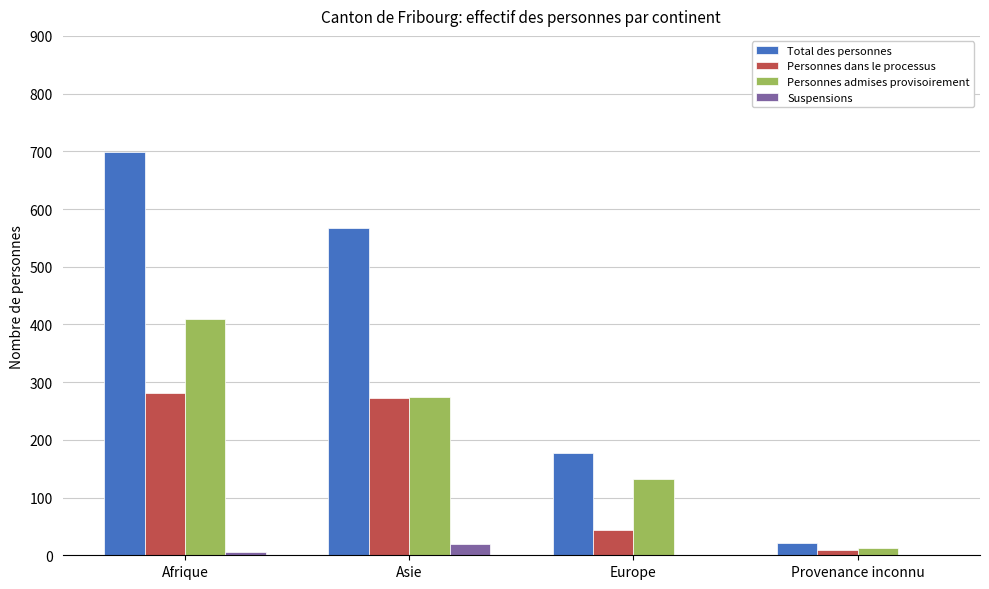

What is the approximate value of Suspensions at Asie?

19